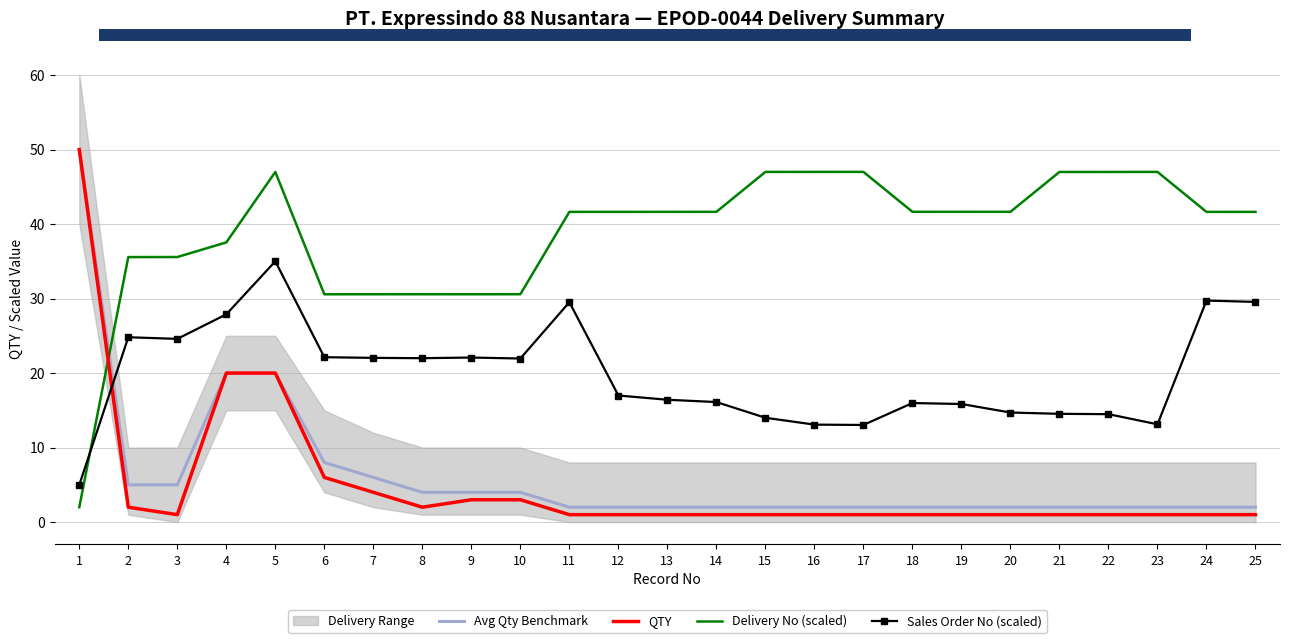

After their last crossing, which series has the higher values: Delivery No (scaled) or Sales Order No (scaled)?

Delivery No (scaled)